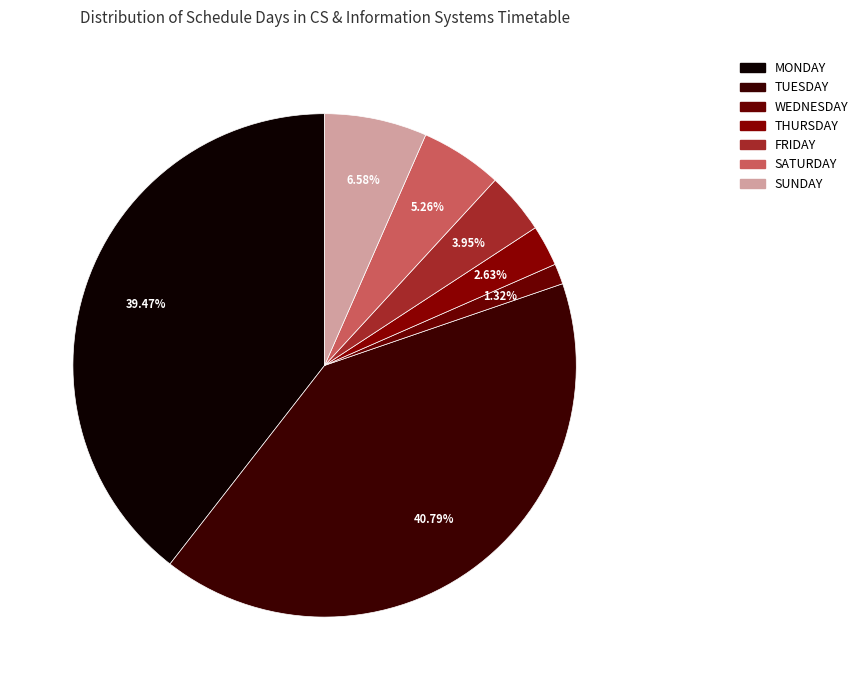

To the nearest percent, what is the average slice percentage?

14%